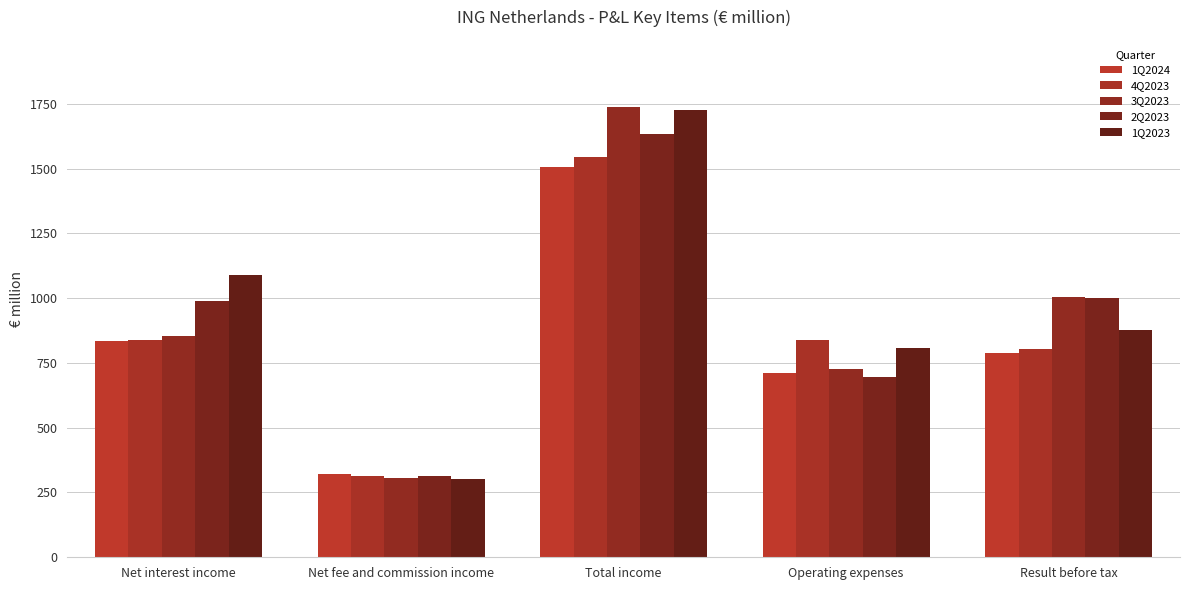

What position from the left is Total income?

3